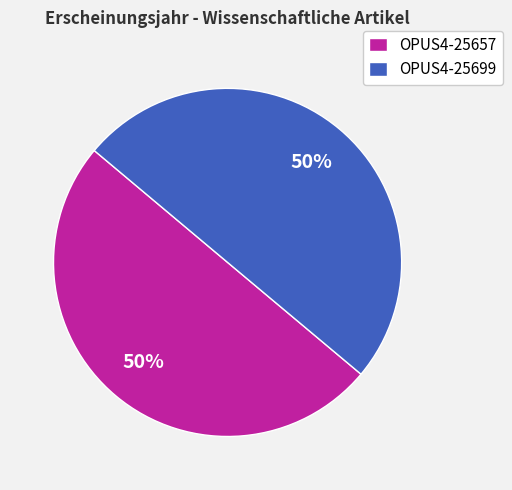

To the nearest percent, what is the combined percentage of OPUS4-25657 and OPUS4-25699?

100%